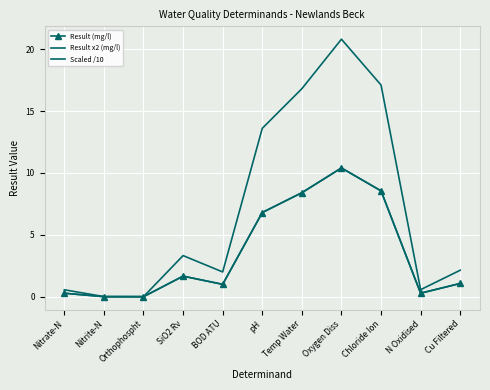

At which category is the sum across all series the highest?

Oxygen Diss